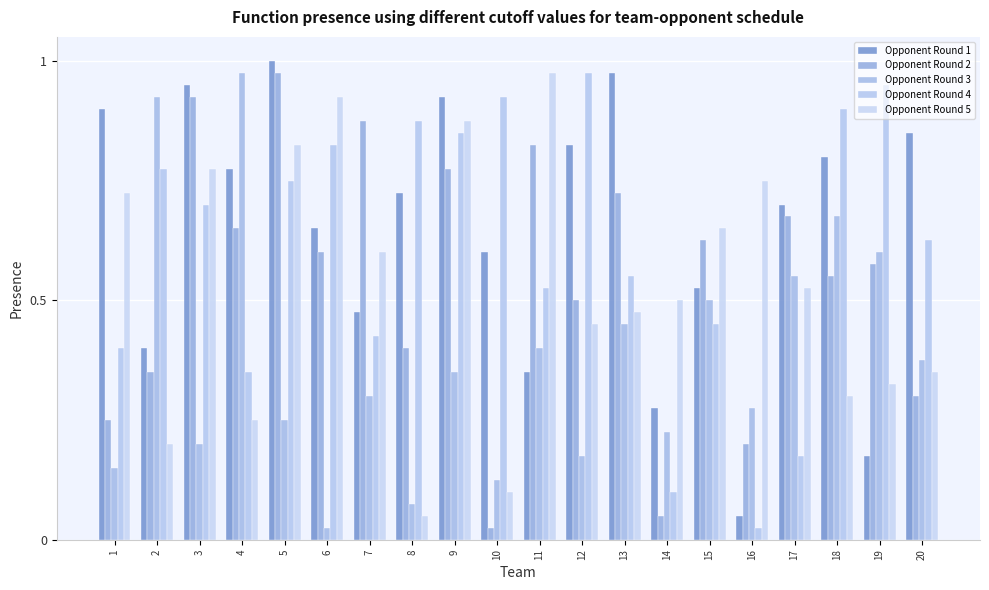

Count the number of categories in the chart.

20